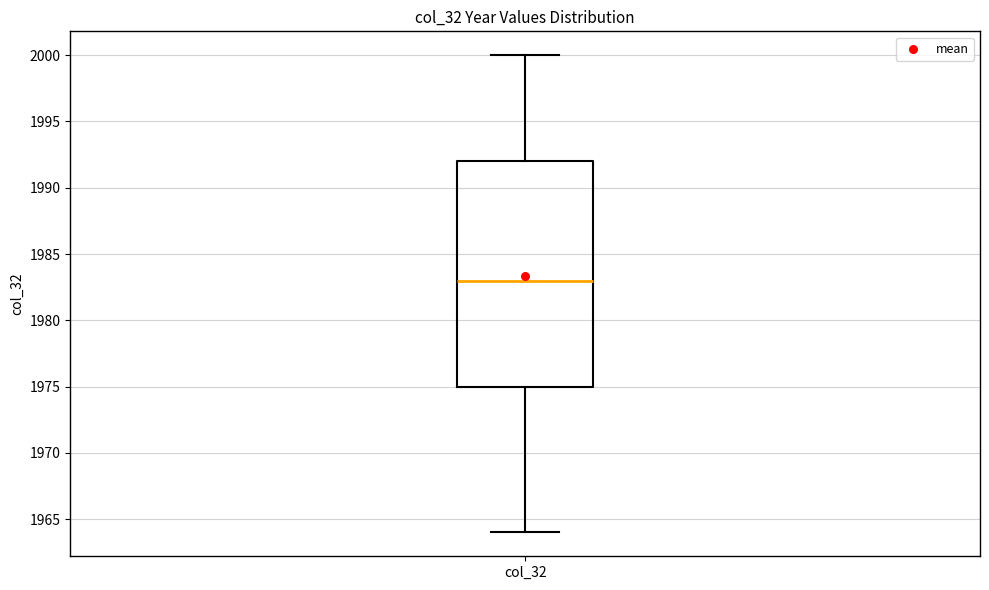

Where does the upper whisker of the box for col_32 end on the y-axis? The values are not printed on the chart, so give them approximately, as read against the axis.

2000